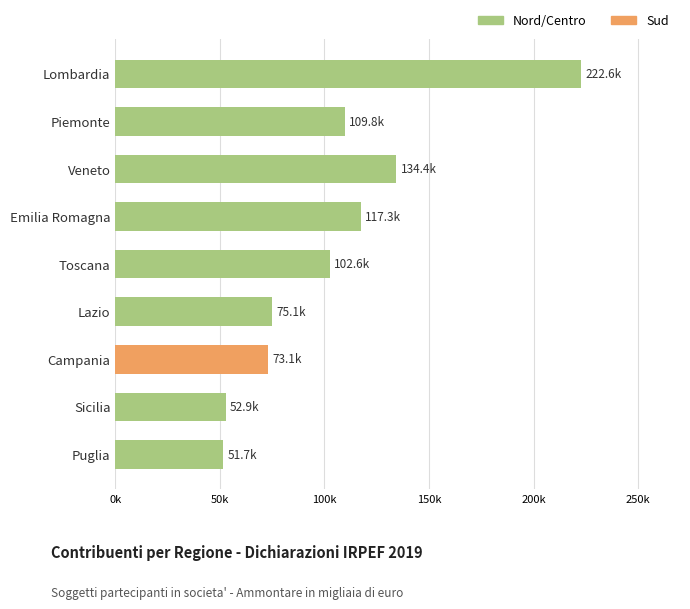

What is the sum of all values?

939290